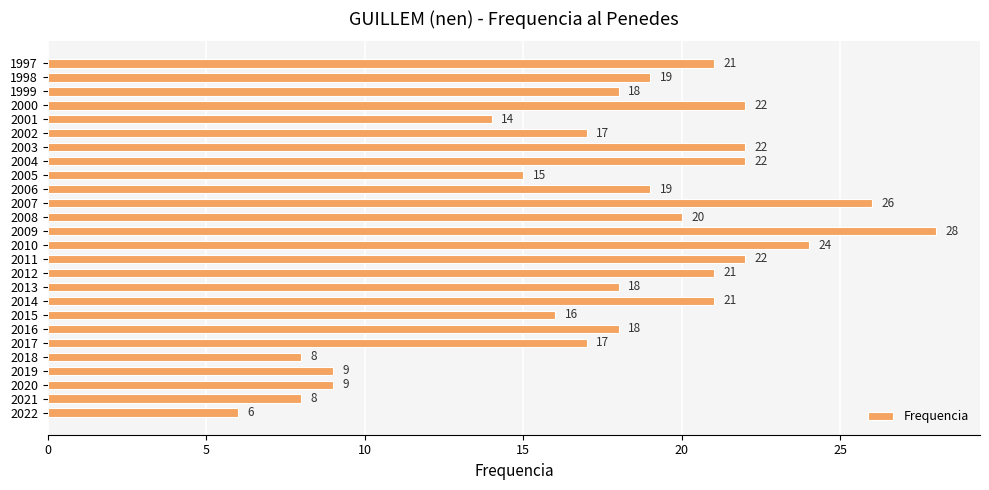

Does the chart contain stacked bars?

No